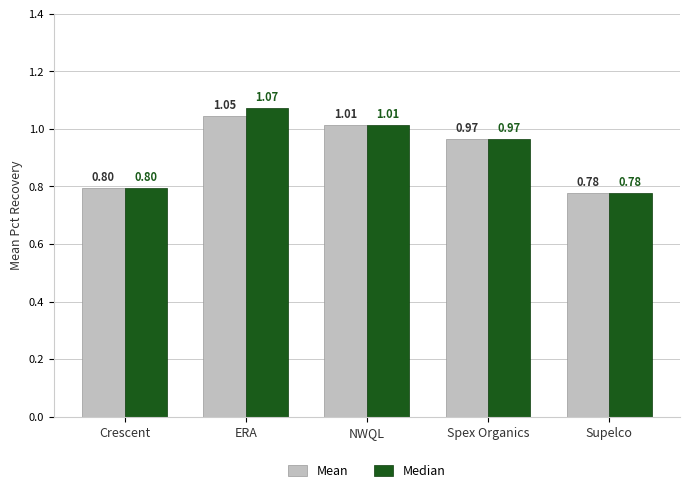

What is the difference between the second highest and second lowest values in the Median series?

0.2